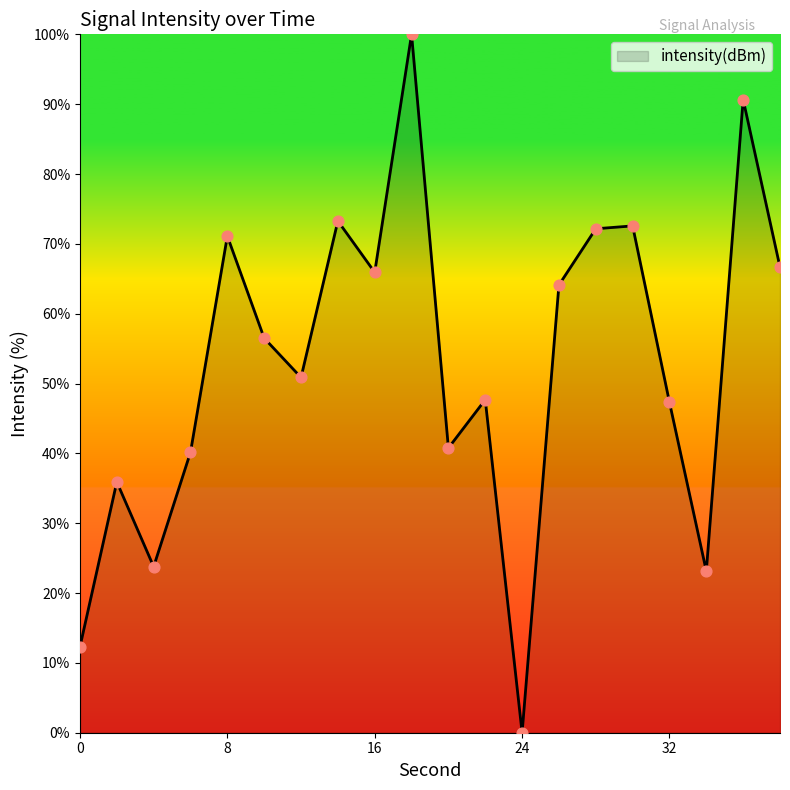

What is the greatest value displayed?

100.0